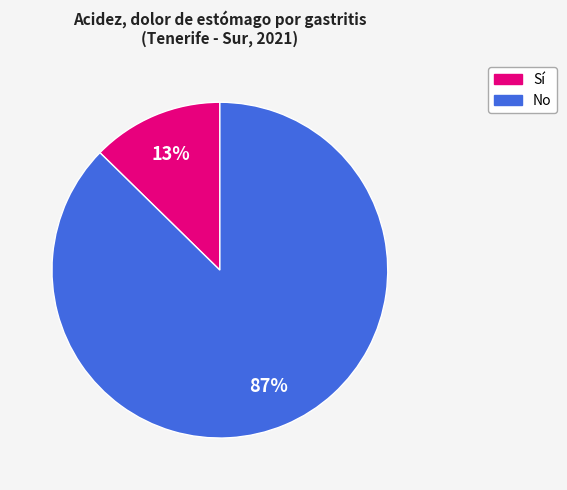

Rank the categories by value from highest to lowest.

No, Sí